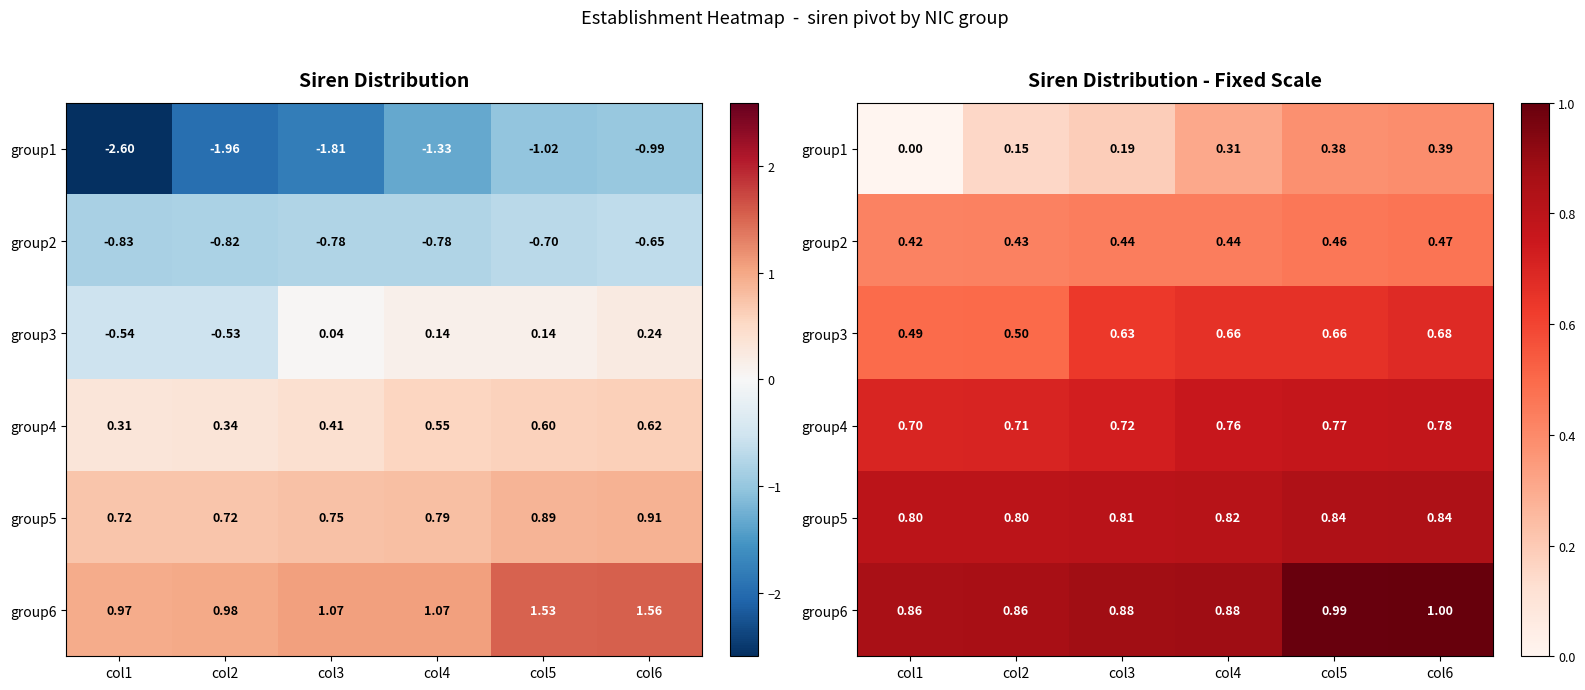

Rank the categories by group5 value from lowest to highest.

col1, col2, col3, col4, col5, col6